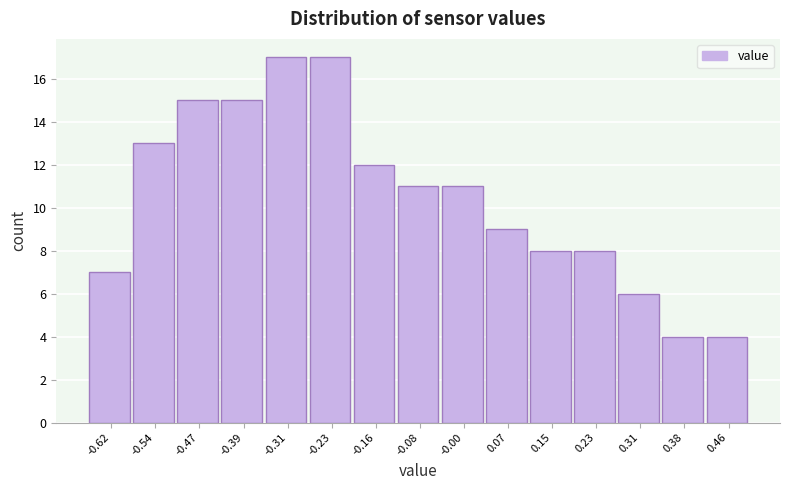

Reading left to right, list every bar in this chart as the range it spans on the x-axis followed by its height. Neither the bar edges nor the heights are printed on the chart, so give them approximately, as read against the axes.

-0.66 to -0.58: 7
-0.58 to -0.51: 13
-0.51 to -0.43: 15
-0.43 to -0.35: 15
-0.35 to -0.27: 17
-0.27 to -0.20: 17
-0.20 to -0.12: 12
-0.12 to -0.04: 11
-0.04 to 0.04: 11
0.04 to 0.11: 9
0.11 to 0.19: 8
0.19 to 0.27: 8
0.27 to 0.35: 6
0.35 to 0.42: 4
0.42 to 0.50: 4